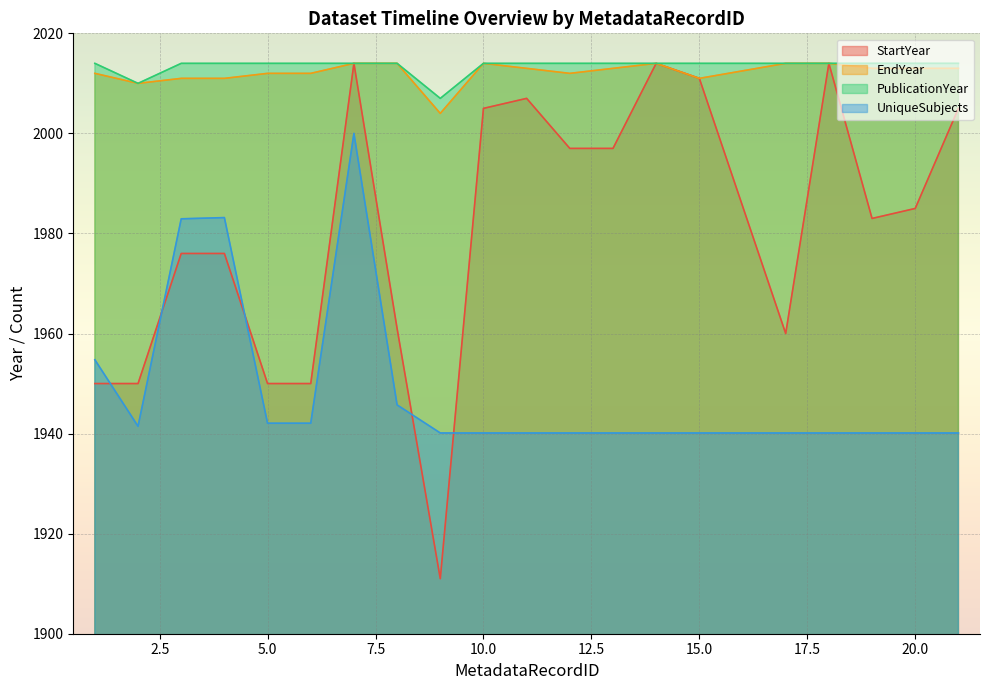

At which category does the chart reach its peak across all series?

7